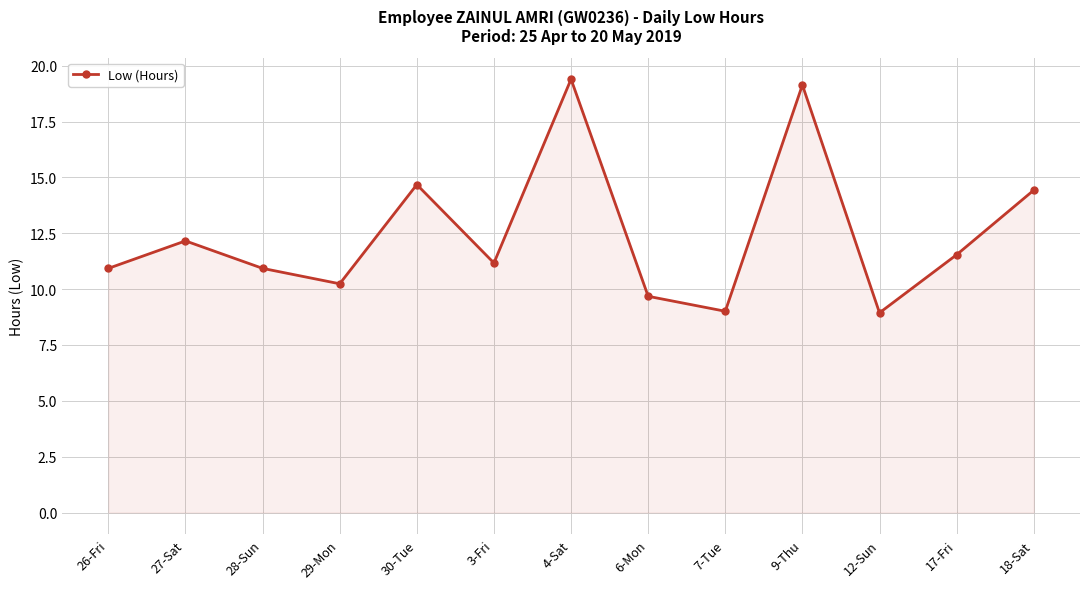

How many lines are shown in the chart?

1